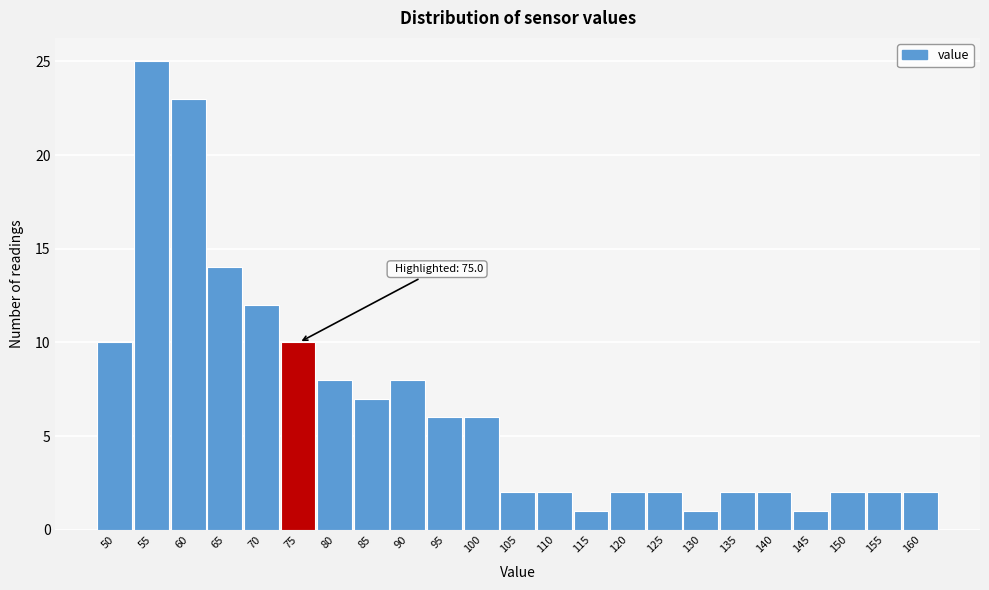

Reading right to left, extract all data points from this chart.

160=2	155=2	150=2	145=1	140=2	135=2	130=1	125=2	120=2	115=1	110=2	105=2	100=6	95=6	90=8	85=7	80=8	75=10	70=12	65=14	60=23	55=25	50=10